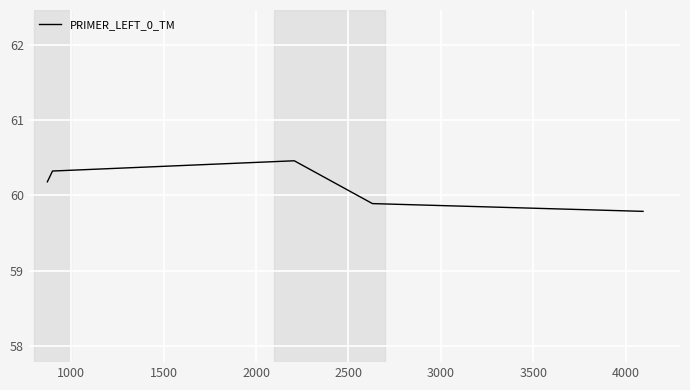

Reading left to right, what are all the values shown in this chart?

60.2	60.3	60.5	59.9	59.8